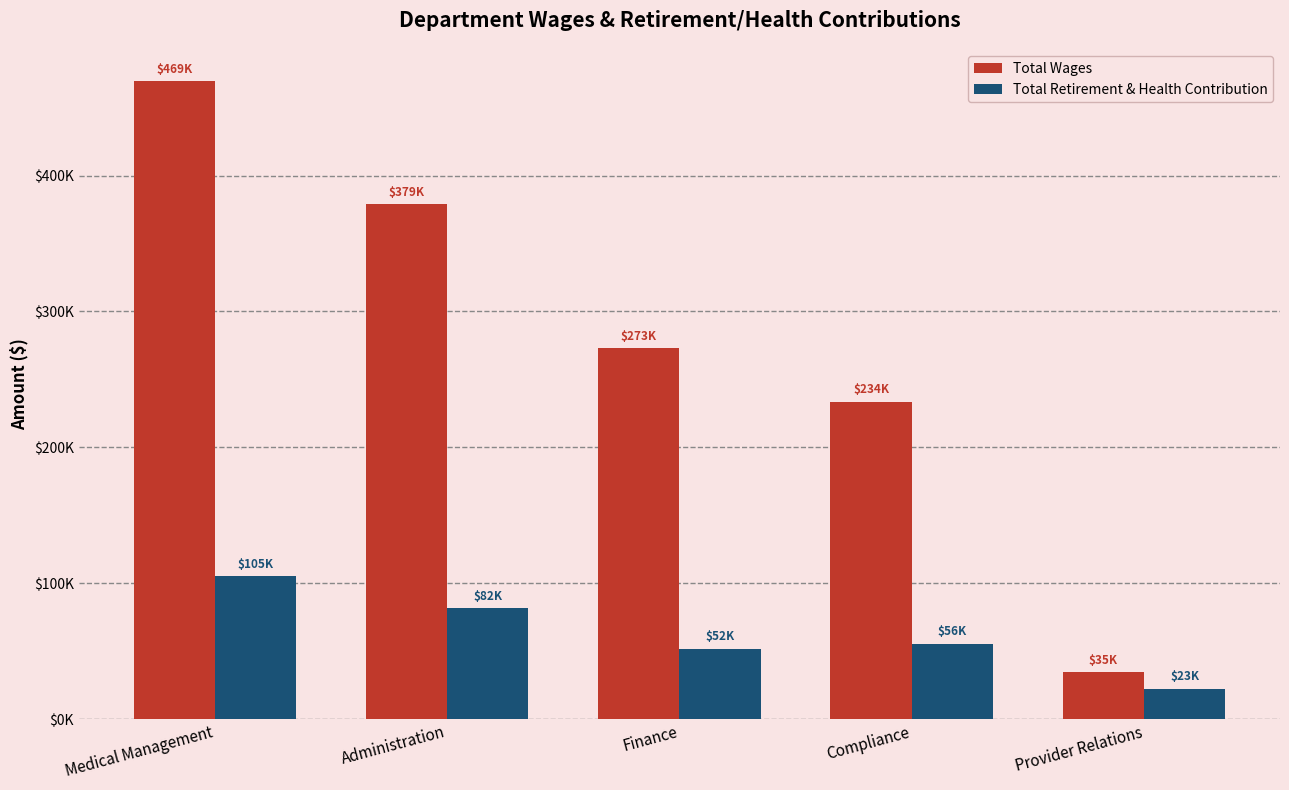

What are all the series names shown in the legend?

Total Wages, Total Retirement & Health Contribution